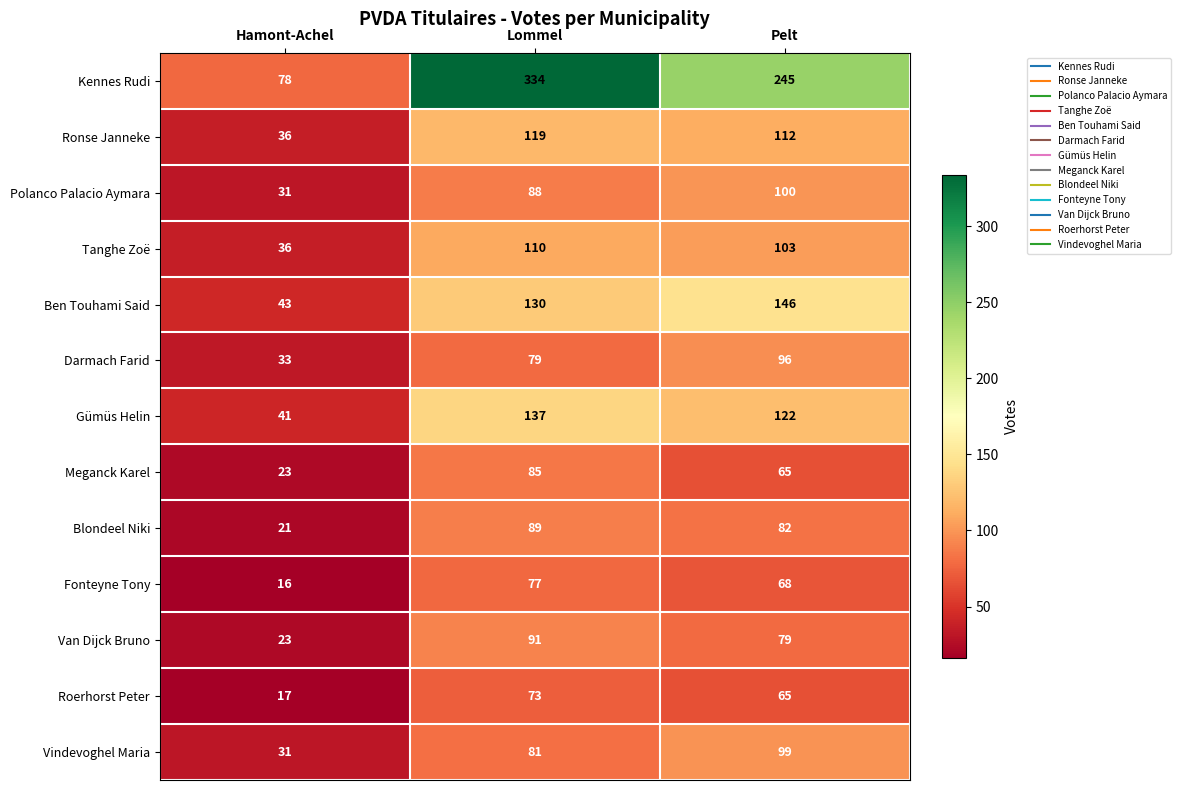

What is the sum of the Kennes Rudi values at Pelt and Lommel?

579